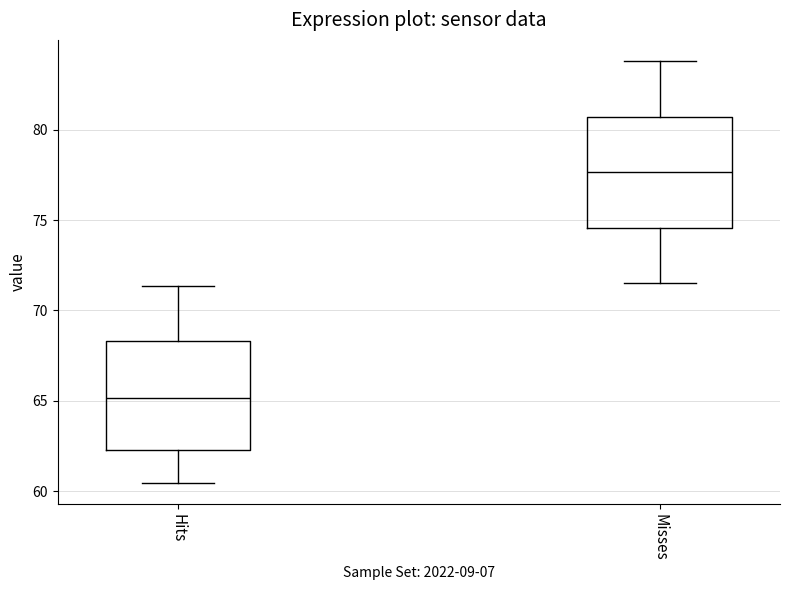

Where is the upper edge of the box for Misses on the y-axis? The values are not printed on the chart, so give them approximately, as read against the axis.

80.5